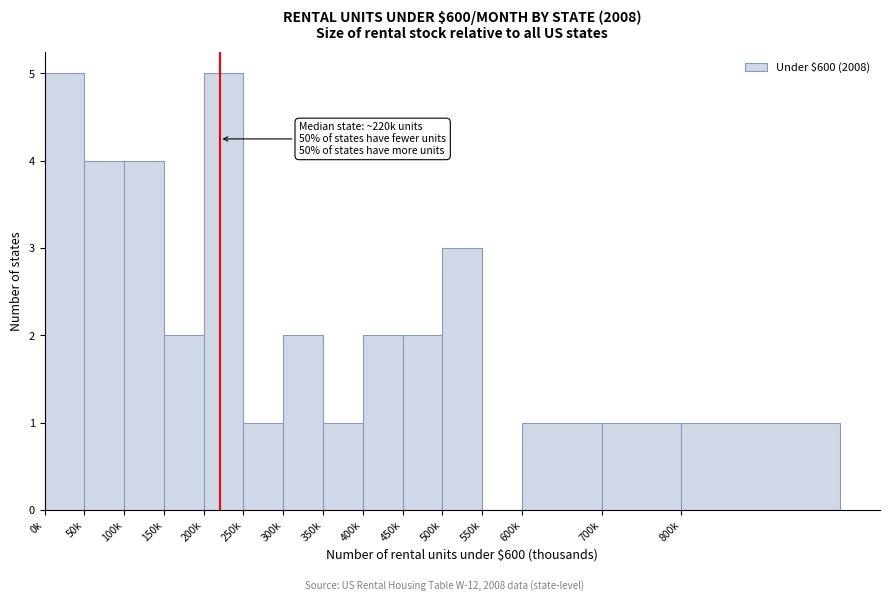

Reading right to left, transcribe all the data shown in this chart.

800k=1	700k=1	600k=1	550k=0	500k=3	450k=2	400k=2	350k=1	300k=2	250k=1	200k=5	150k=2	100k=4	50k=4	0k=5